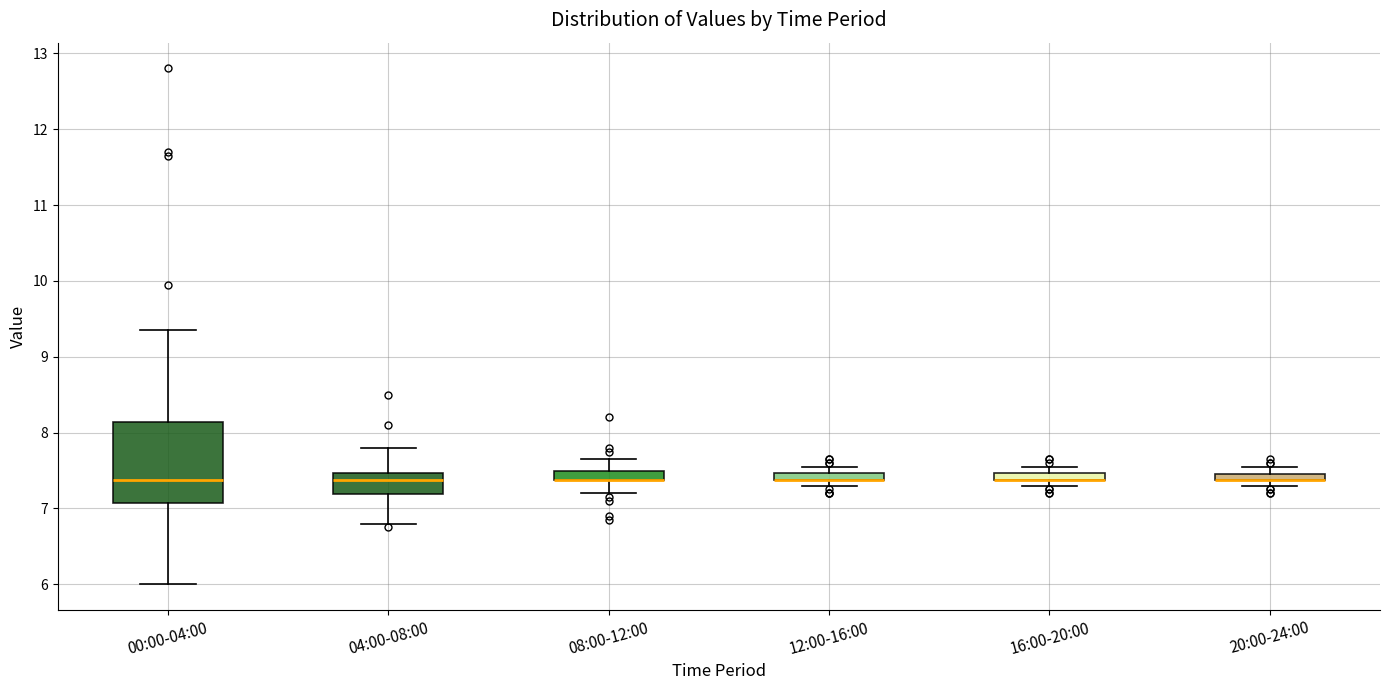

Where is the upper edge of the box for 16:00-20:00 on the y-axis? The values are not printed on the chart, so give them approximately, as read against the axis.

7.5